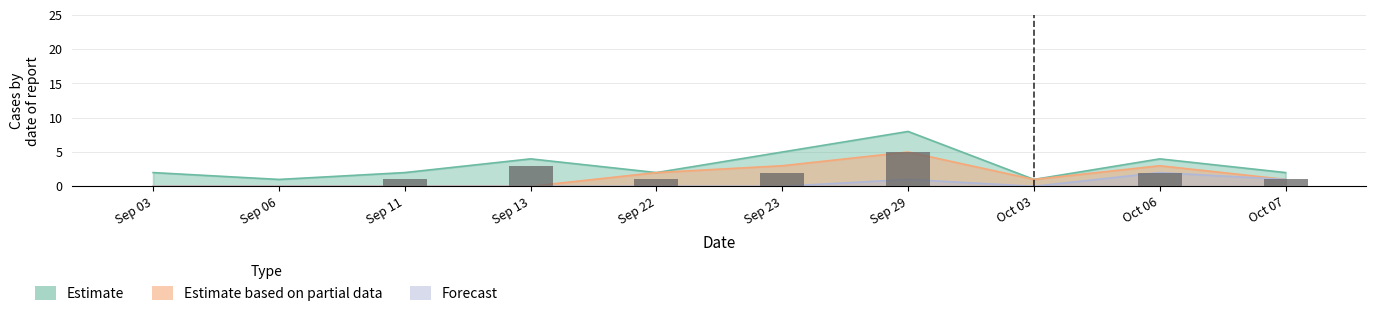

True or false: Estimate based on partial data has a value of 2 at Sep 22.

True